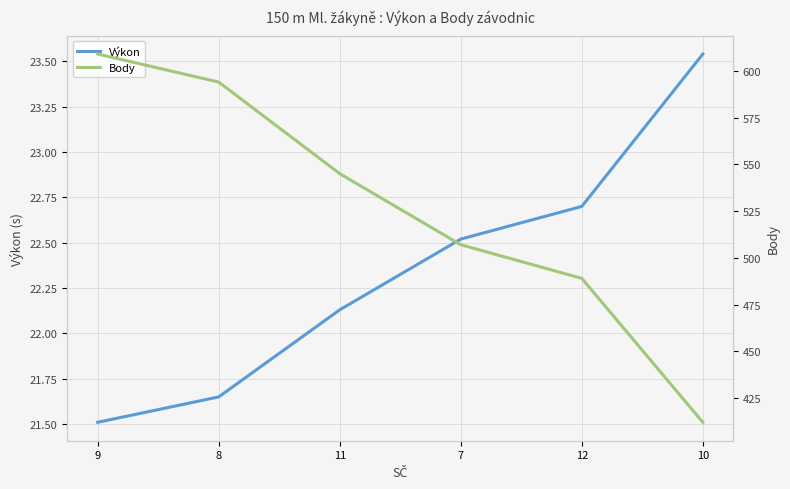

At which category is the sum across all series the highest?

9